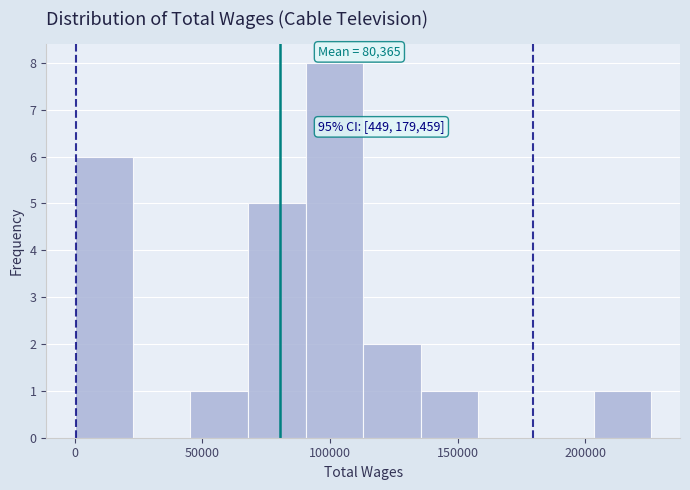

Over which range of the x-axis is the bar tallest?

90000 to 115000